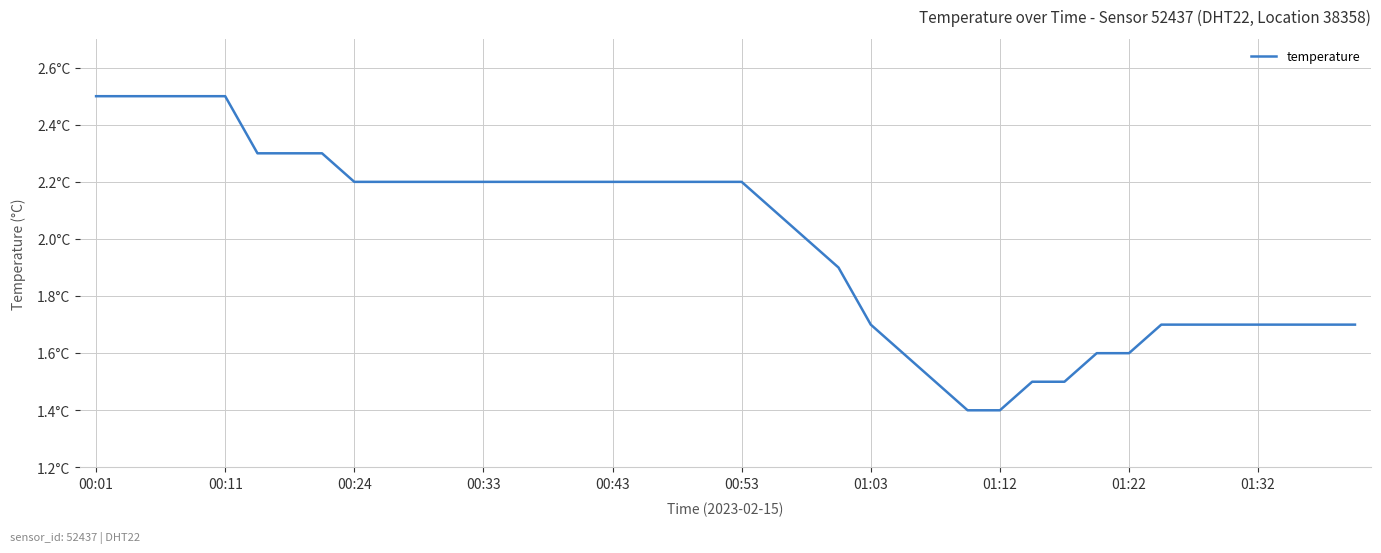

True or false: the data has more than 2 interior local peaks.

False